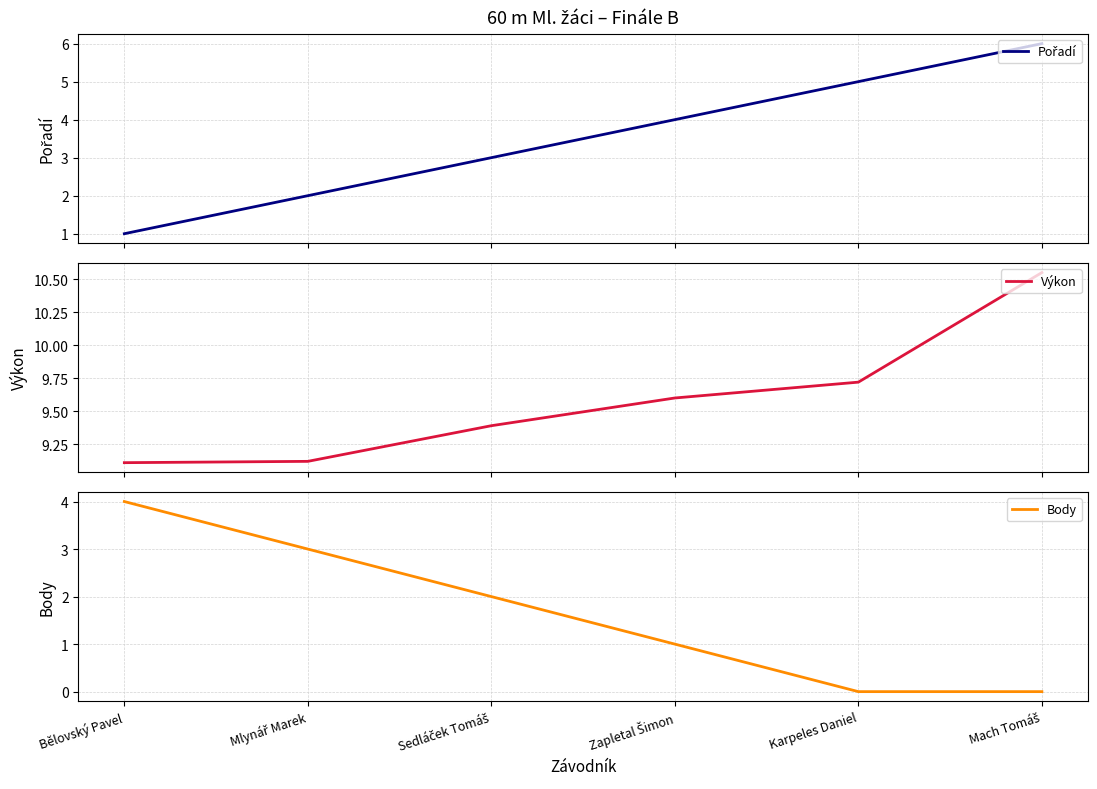

True or false: Výkon and Pořadí intersect in this chart.

False